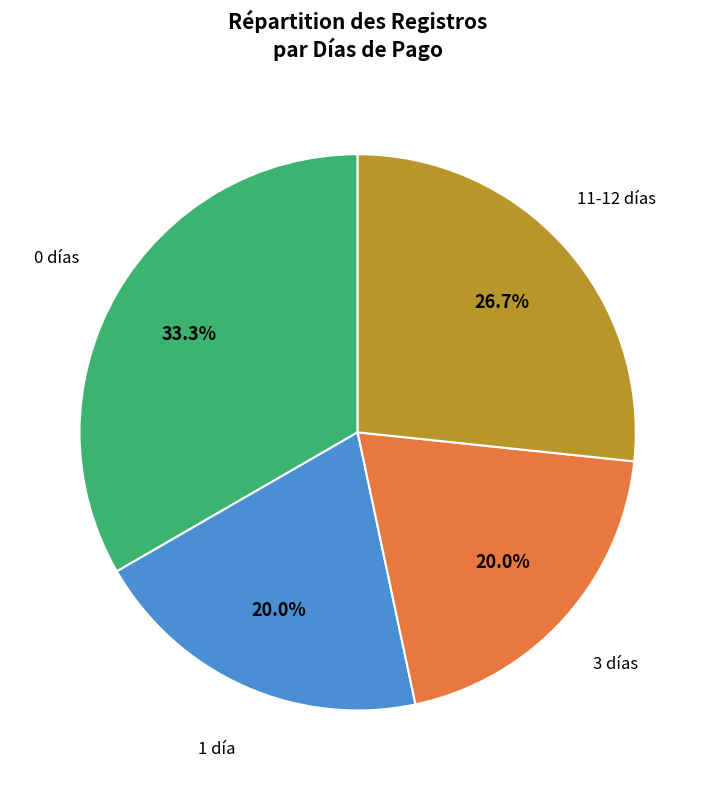

To the nearest percent, what is the average slice percentage?

25%